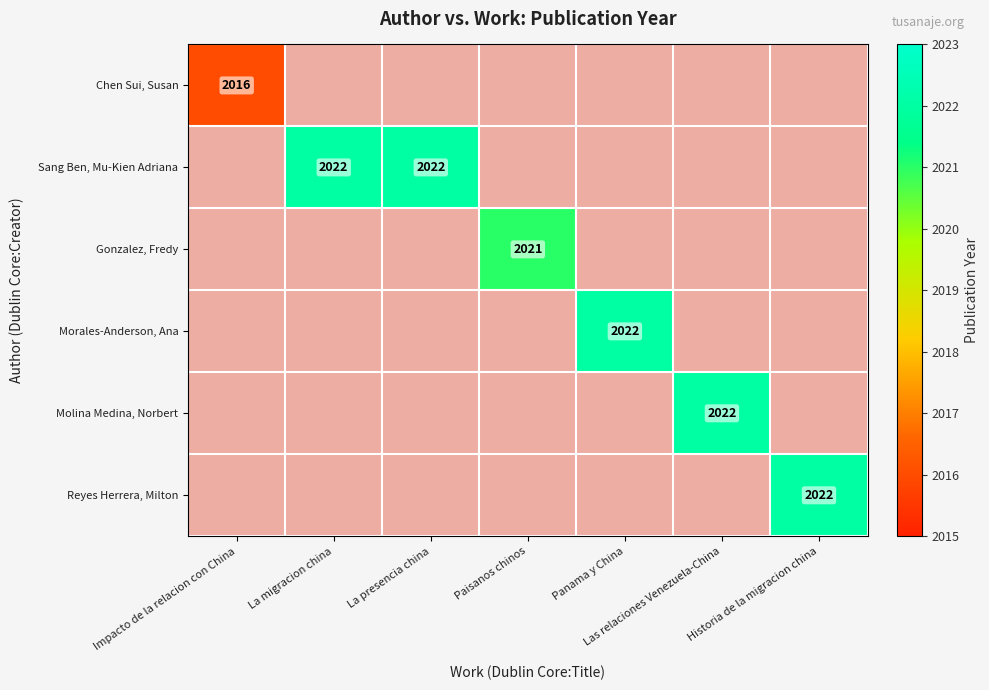

What is the minimum value shown in the chart?

2016.0